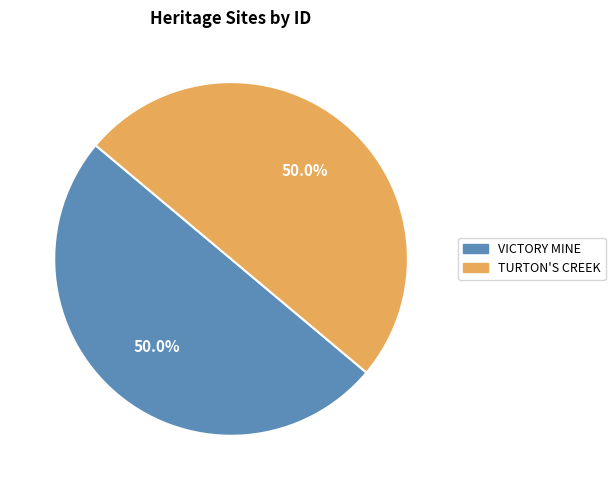

What is the ratio of the value at TURTON'S CREEK to the value at VICTORY MINE?

1.0